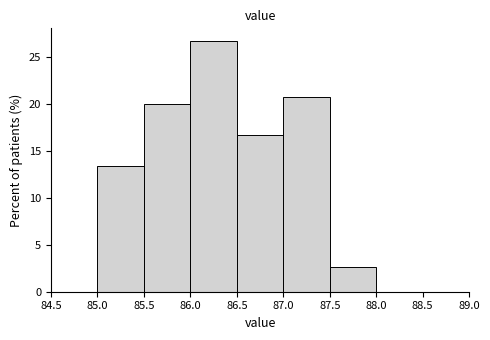

Reading left to right, transcribe this chart: for each bar, give the range it covers on the x-axis and its height. The values are not printed on the chart, so give them approximately, as read against the axis.

84.5 to 85.0: 0
85.0 to 85.5: 13.5
85.5 to 86.0: 20.0
86.0 to 86.5: 26.5
86.5 to 87.0: 16.5
87.0 to 87.5: 20.5
87.5 to 88.0: 2.5
88.0 to 88.5: 0
88.5 to 89.0: 0